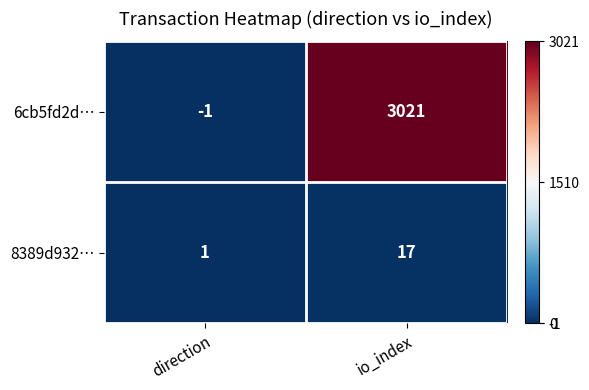

At which category is the sum across all series the highest?

io_index